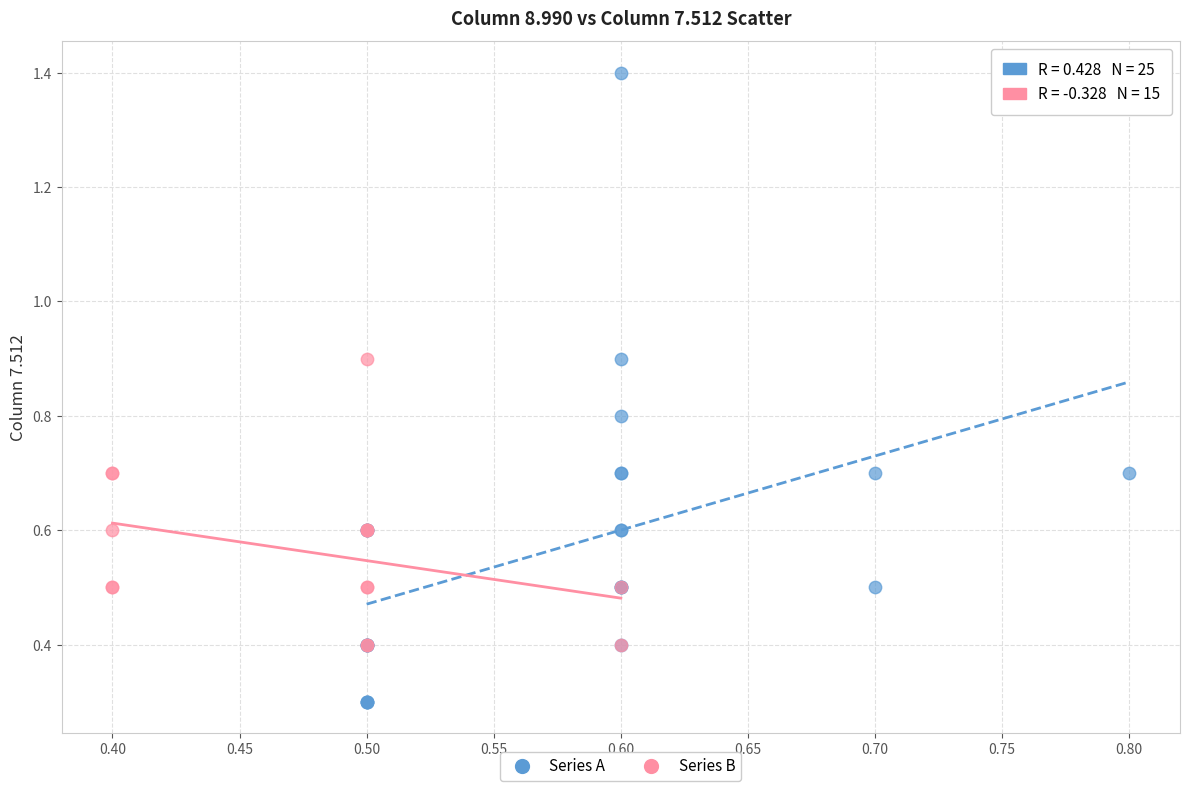

Which series has the largest Y range (max minus min)?

Series A